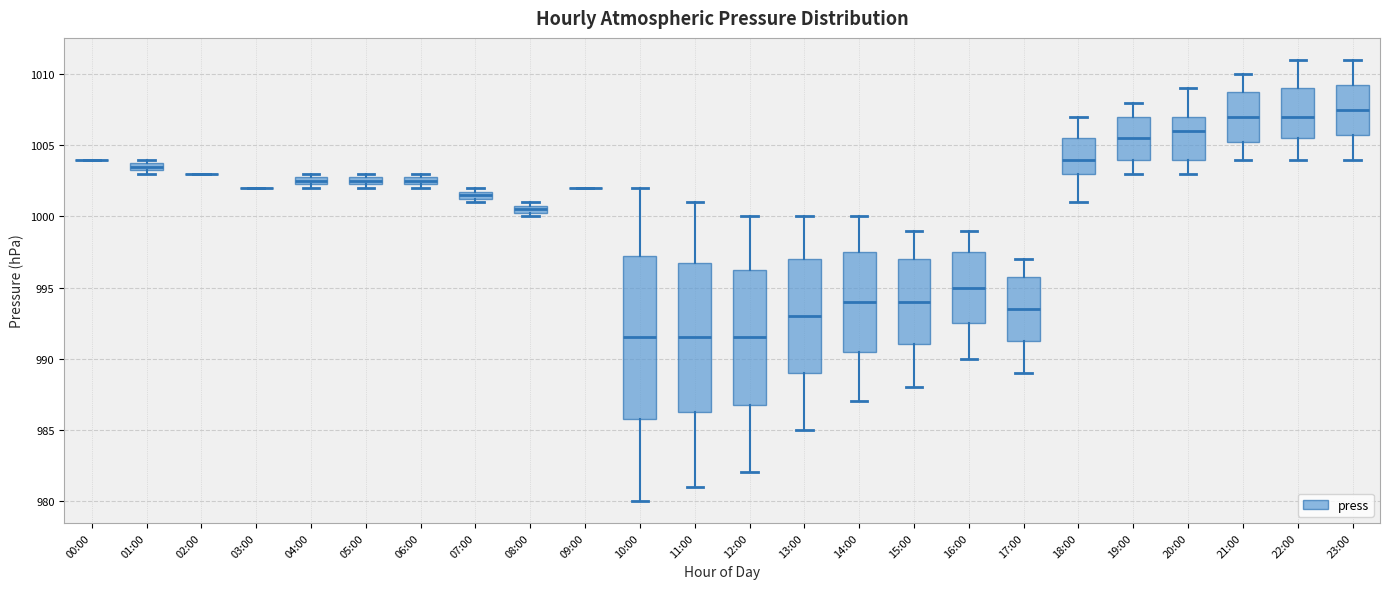

Which box is the tallest, from its lower edge to its upper edge?

10:00